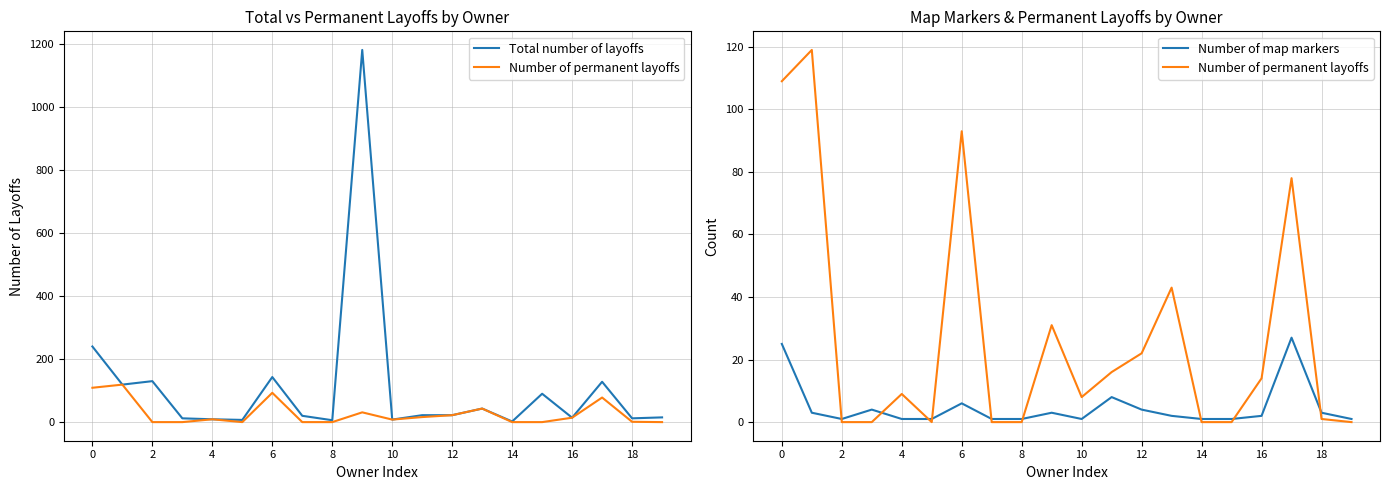

The value of Total number of layoffs at 19 is 10. True or false?

False